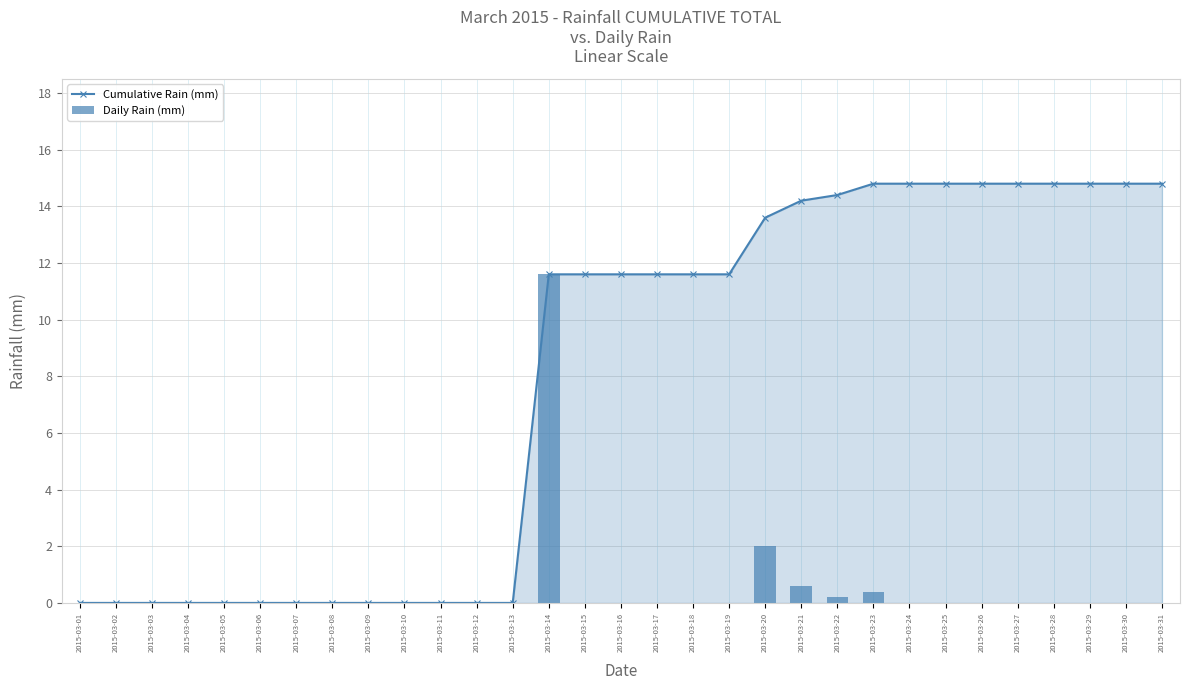

Reading right to left, extract all data points from this chart.

Cumulative Rain (mm): 14.8	14.8	14.8	14.8	14.8	14.8	14.8	14.8	14.8	14.4	14.2	13.6	11.6	11.6	11.6	11.6	11.6	11.6	0.0	0.0	0.0	0.0	0.0	0.0	0.0	0.0	0.0	0.0	0.0	0.0	0.0
Daily Rain (mm): 0.0	0.0	0.0	0.0	0.0	0.0	0.0	0.0	0.4	0.2	0.6	2.0	0.0	0.0	0.0	0.0	0.0	11.6	0.0	0.0	0.0	0.0	0.0	0.0	0.0	0.0	0.0	0.0	0.0	0.0	0.0